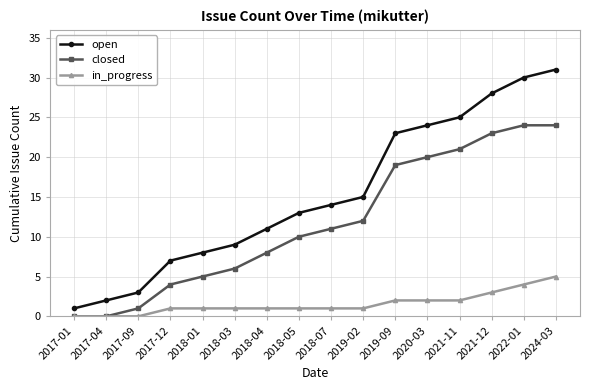

The value of closed at 2018-01 is 9. True or false?

False